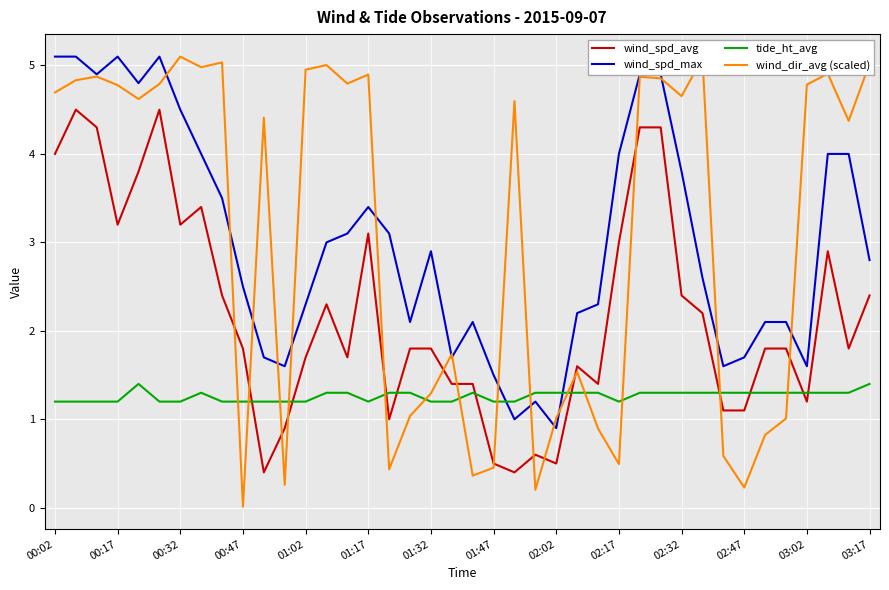

Which series ends up on top after the final intersection of tide_ht_avg and wind_spd_avg?

wind_spd_avg